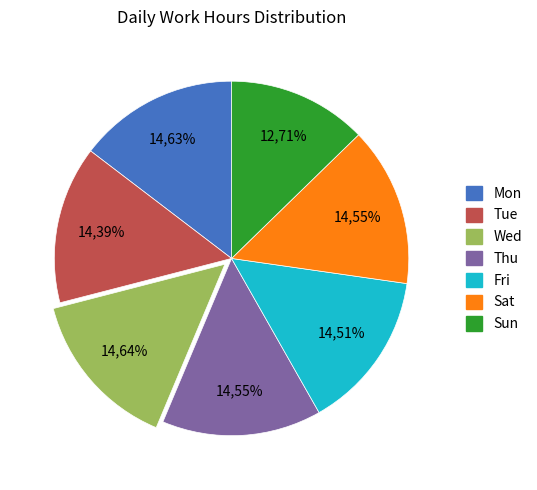

Combined, what portion of the pie is Fri and Sat?

29.1%